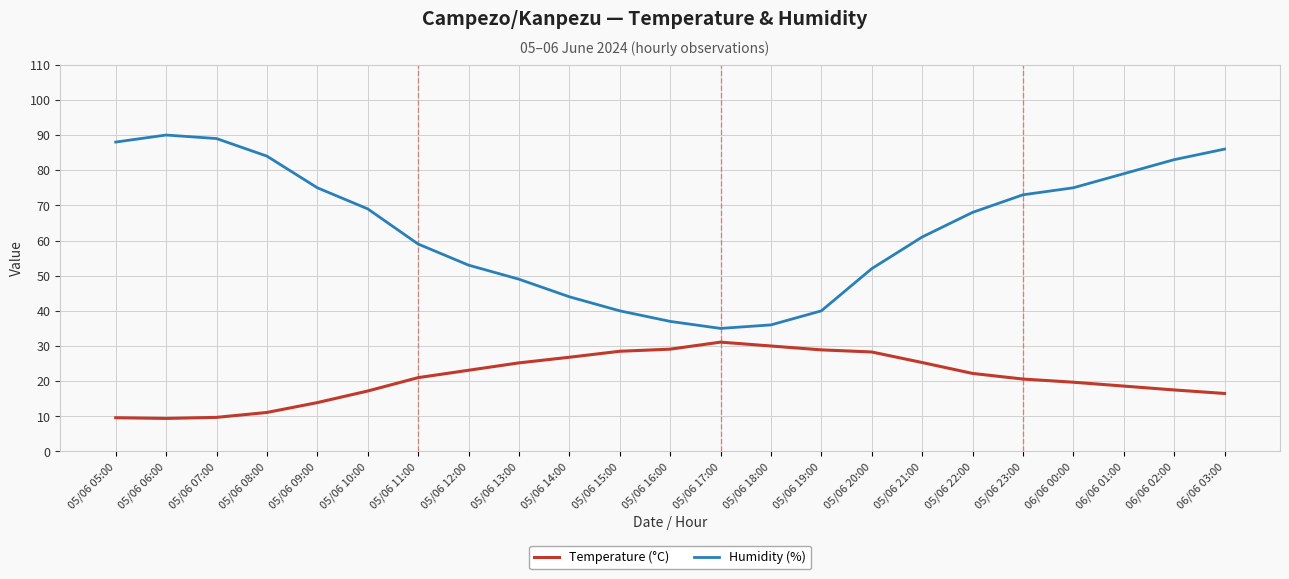

True or false: Humidity (%) and Temperature (°C) cross at least once.

False